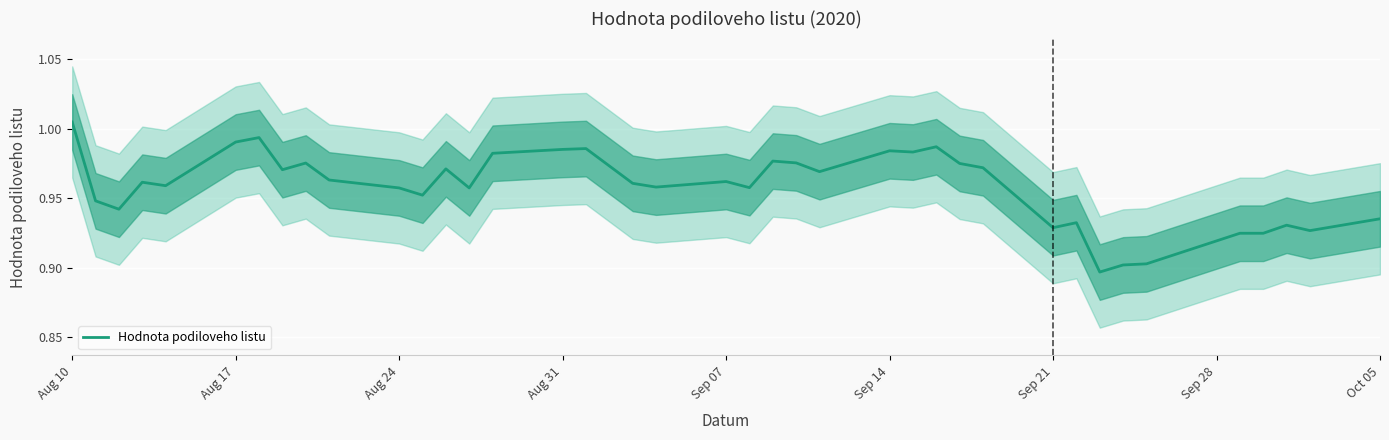

What is the average value?

1.0